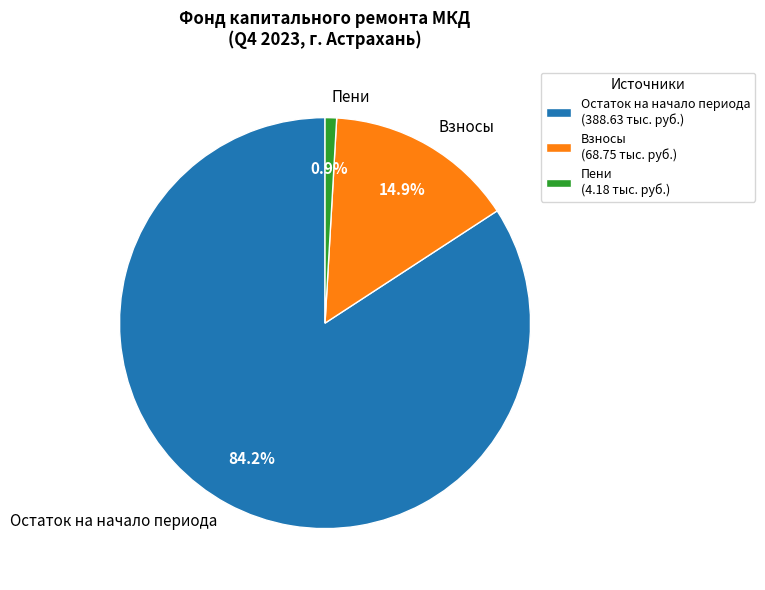

Which has a higher value, Пени or Взносы?

Взносы